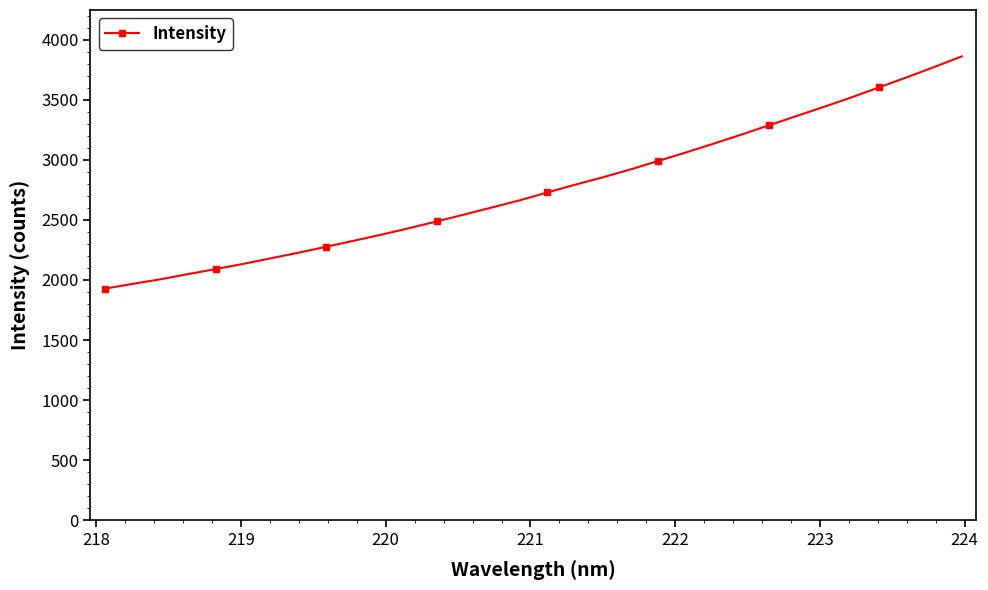

What is the greatest value displayed?

3862.3